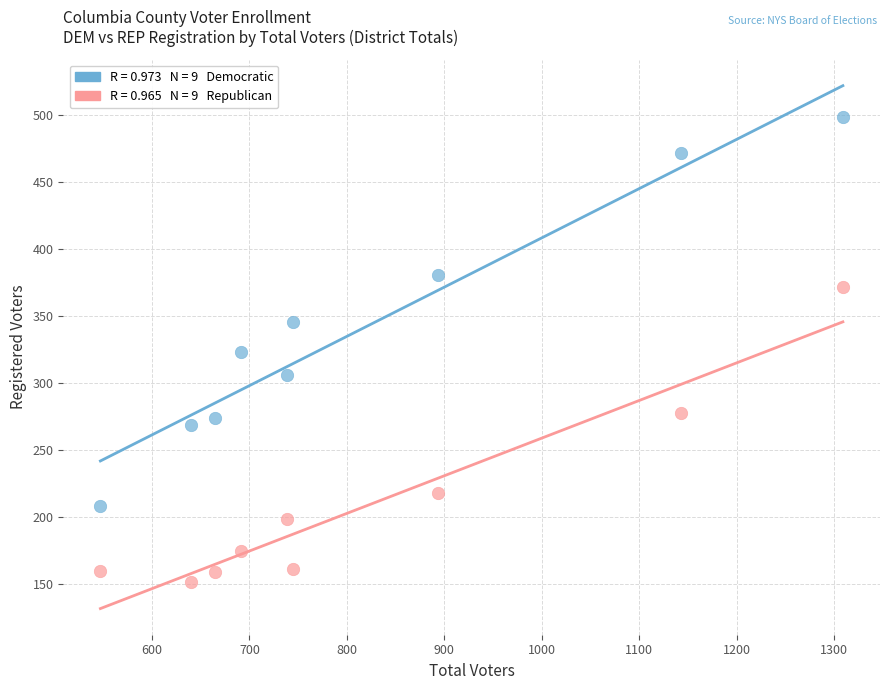

Across all data points, what is the range of X values (max minus min)?

762